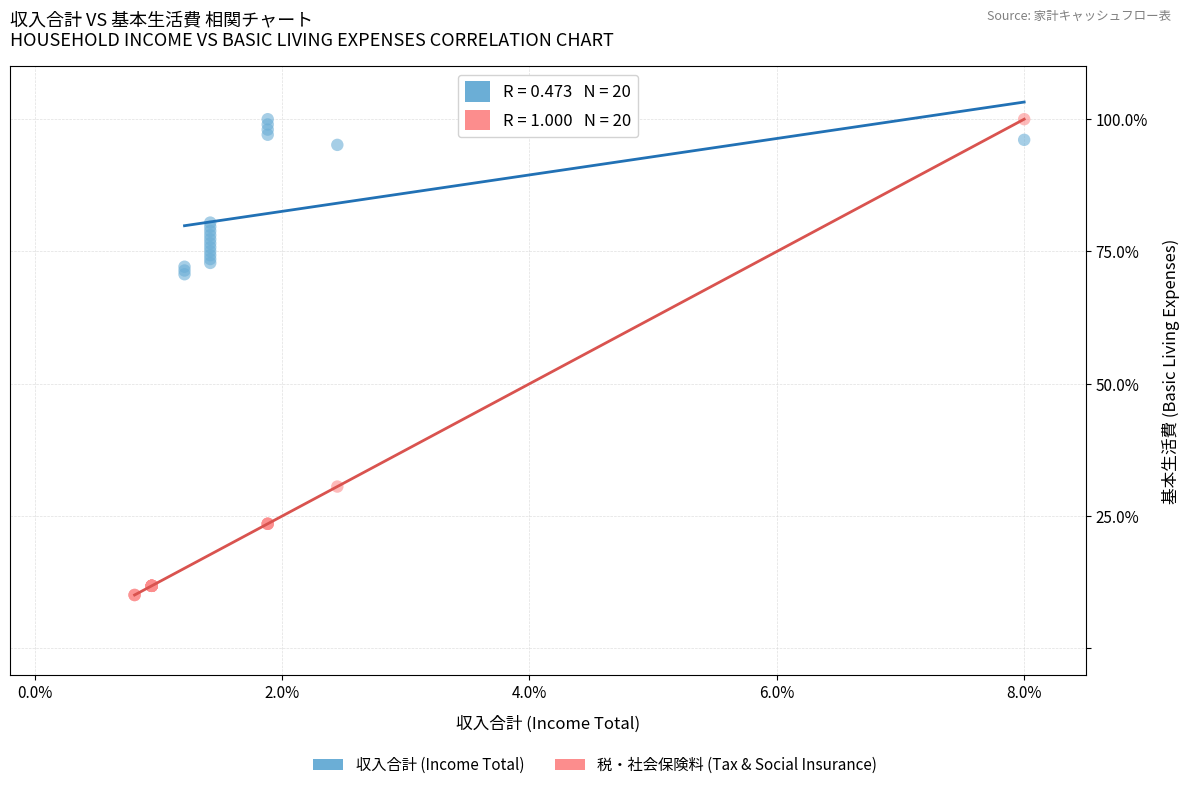

Which series has the largest Y range (max minus min)?

税・社会保険料 (Tax & Social Insurance)